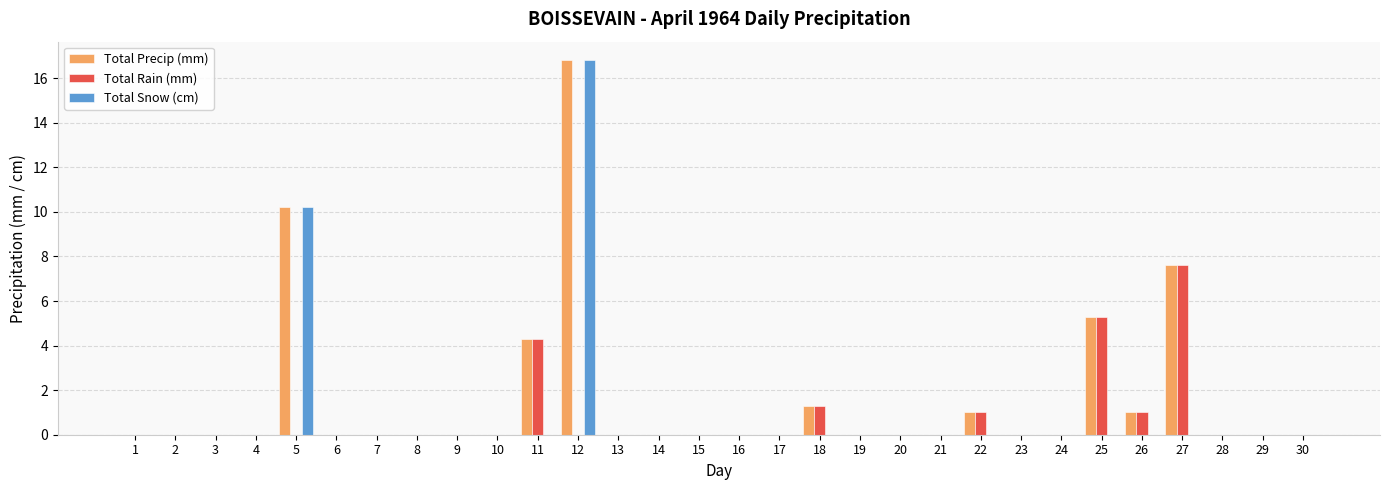

Reading left to right, extract all data points from this chart.

Total Precip (mm): 0.0	0.0	0.0	0.0	10.2	0.0	0.0	0.0	0.0	0.0	4.3	16.8	0.0	0.0	0.0	0.0	0.0	1.3	0.0	0.0	0.0	1.0	0.0	0.0	5.3	1.0	7.6	0.0	0.0	0.0
Total Rain (mm): 0.0	0.0	0.0	0.0	0.0	0.0	0.0	0.0	0.0	0.0	4.3	0.0	0.0	0.0	0.0	0.0	0.0	1.3	0.0	0.0	0.0	1.0	0.0	0.0	5.3	1.0	7.6	0.0	0.0	0.0
Total Snow (cm): 0.0	0.0	0.0	0.0	10.2	0.0	0.0	0.0	0.0	0.0	0.0	16.8	0.0	0.0	0.0	0.0	0.0	0.0	0.0	0.0	0.0	0.0	0.0	0.0	0.0	0.0	0.0	0.0	0.0	0.0